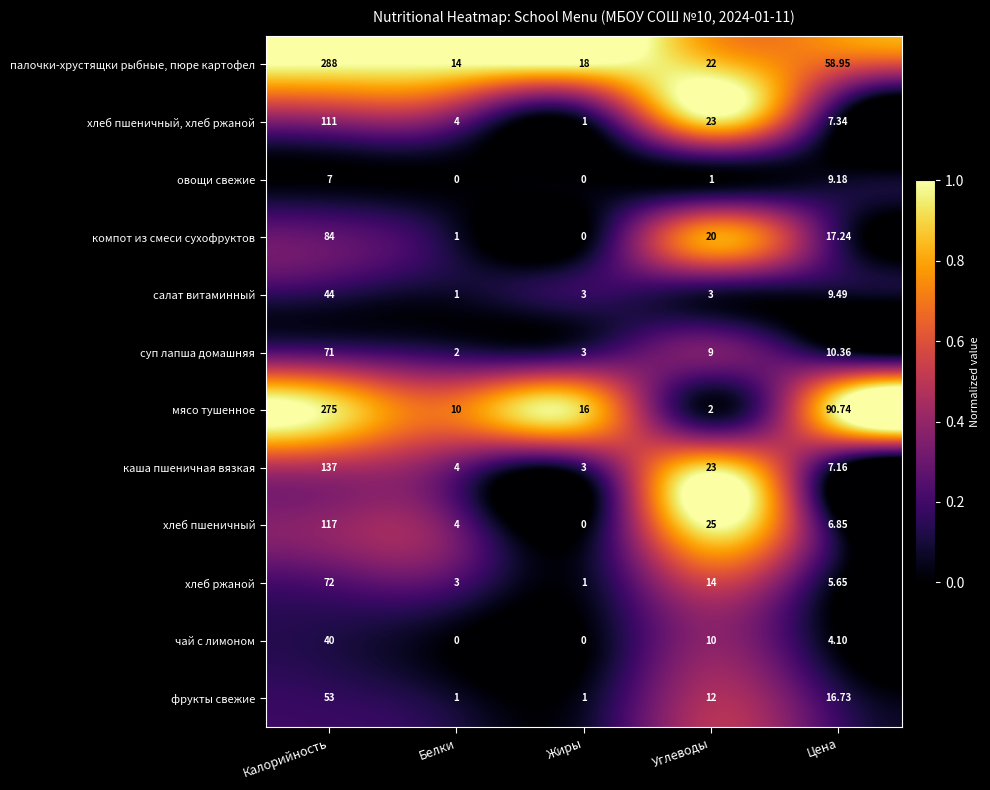

Which label corresponds to the largest value in the chart?

Калорийность